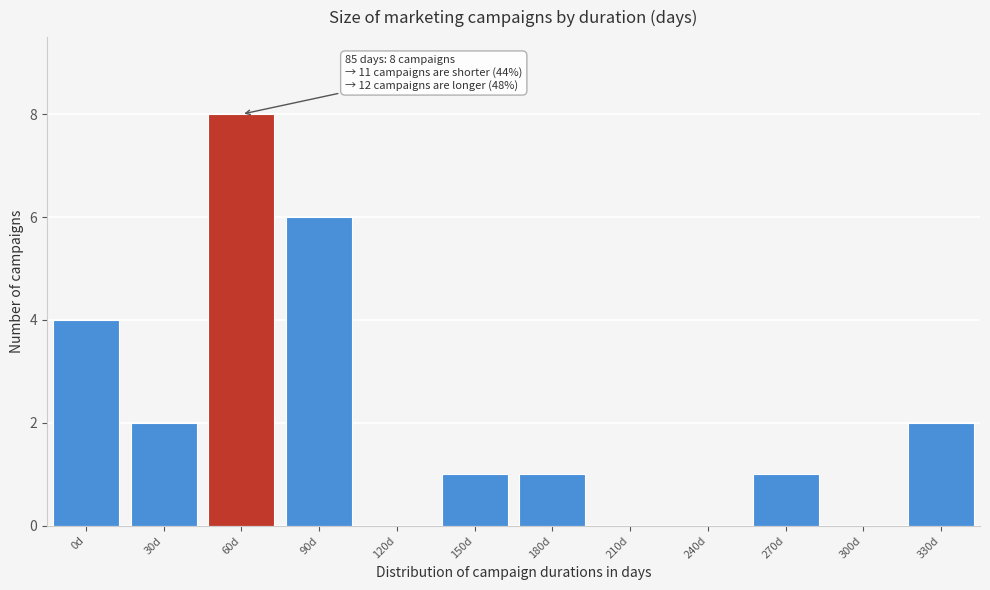

Reading left to right, transcribe all the data shown in this chart.

0d=4	30d=2	60d=8	90d=6	120d=0	150d=1	180d=1	210d=0	240d=0	270d=1	300d=0	330d=2